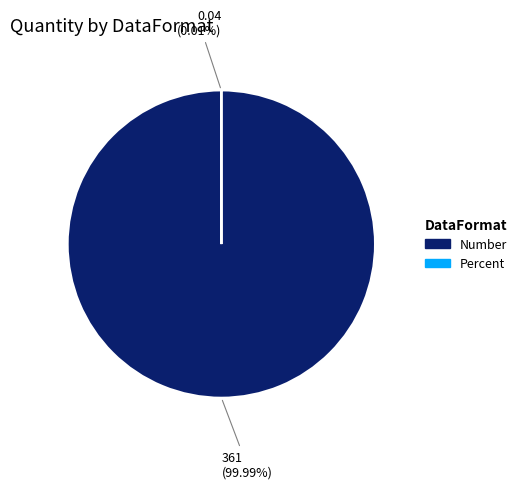

Which category has the biggest portion of the pie?

Number